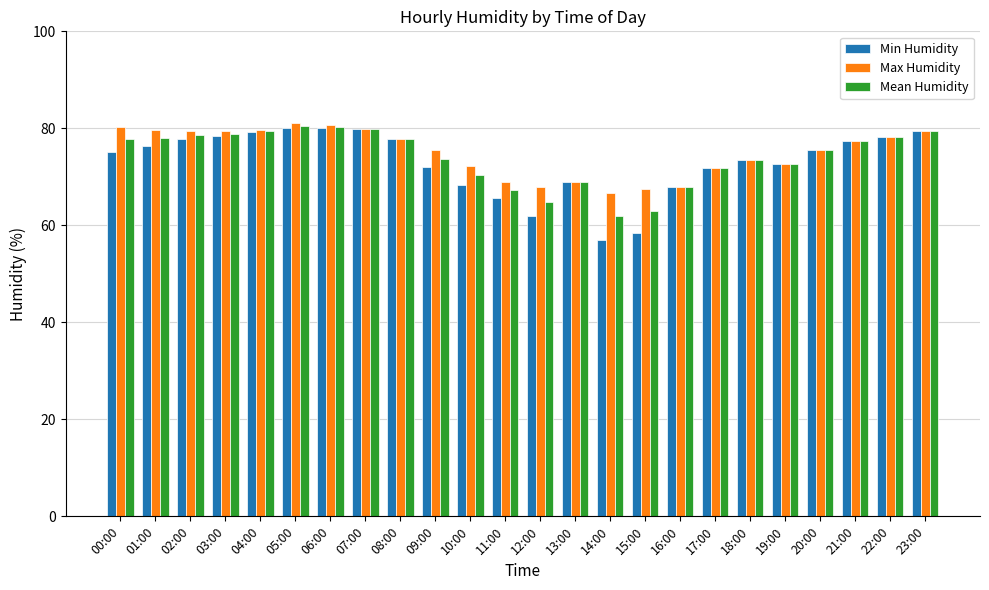

The Min Humidity series shows 18.3 at 16:00. True or false?

False